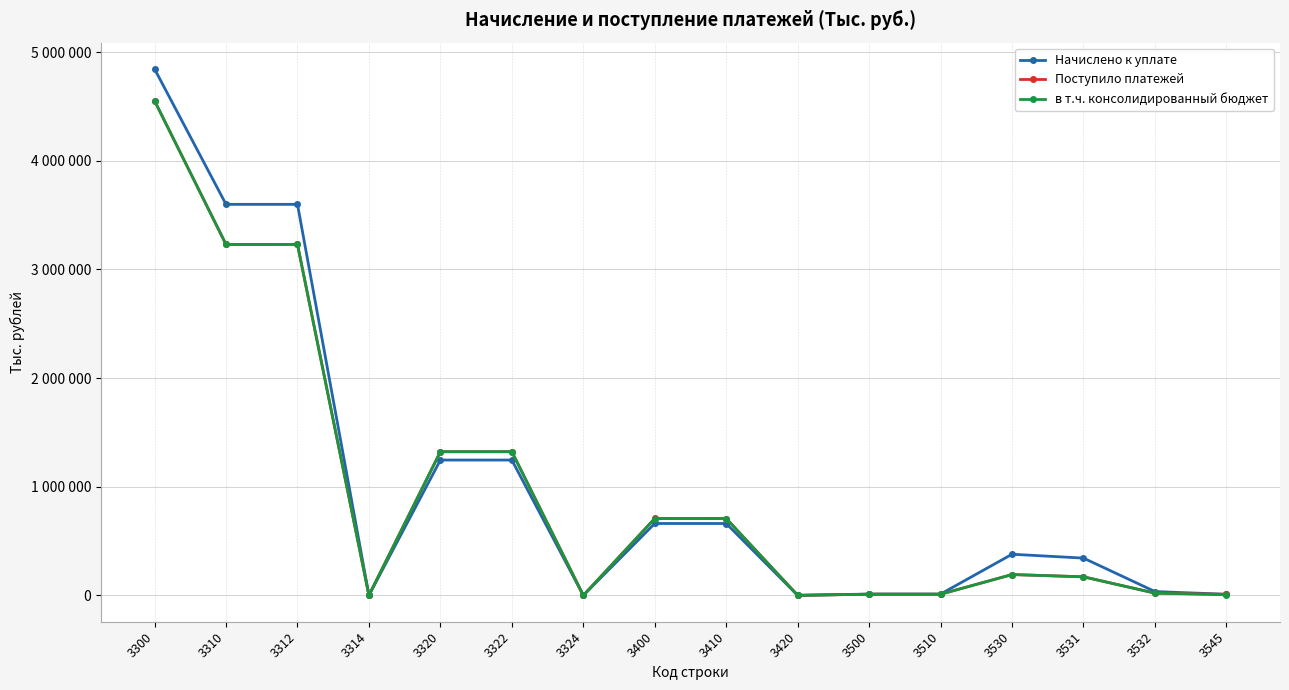

Is it true that в т.ч. консолидированный бюджет equals 707666 at 3400?

True